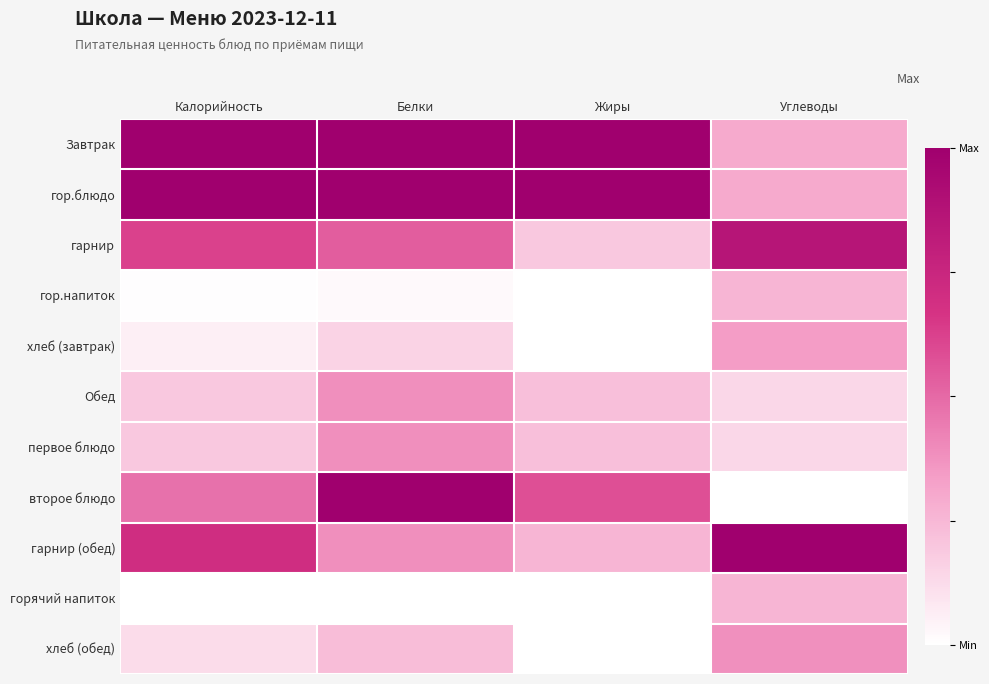

Which series changed the most between Белки and Углеводы?

второе блюдо